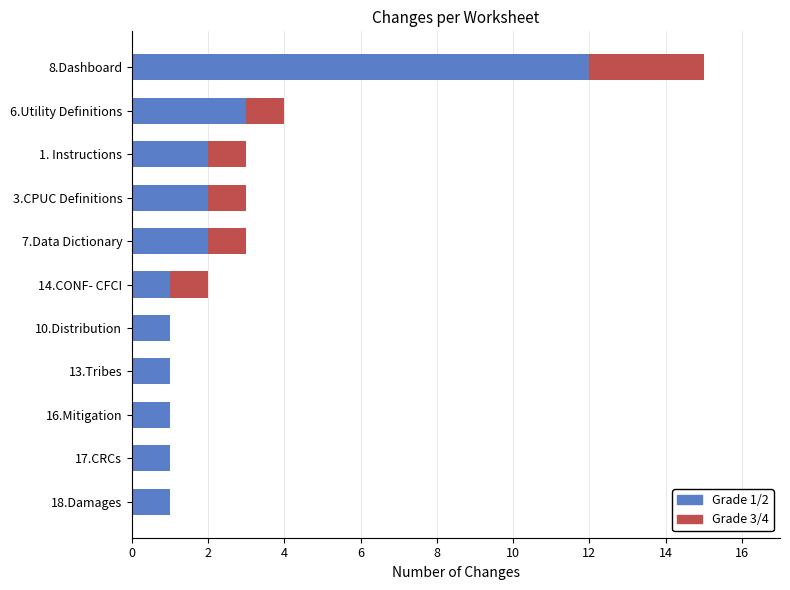

True or false: Grade 1/2 has a value of 2 at 1. Instructions.

True